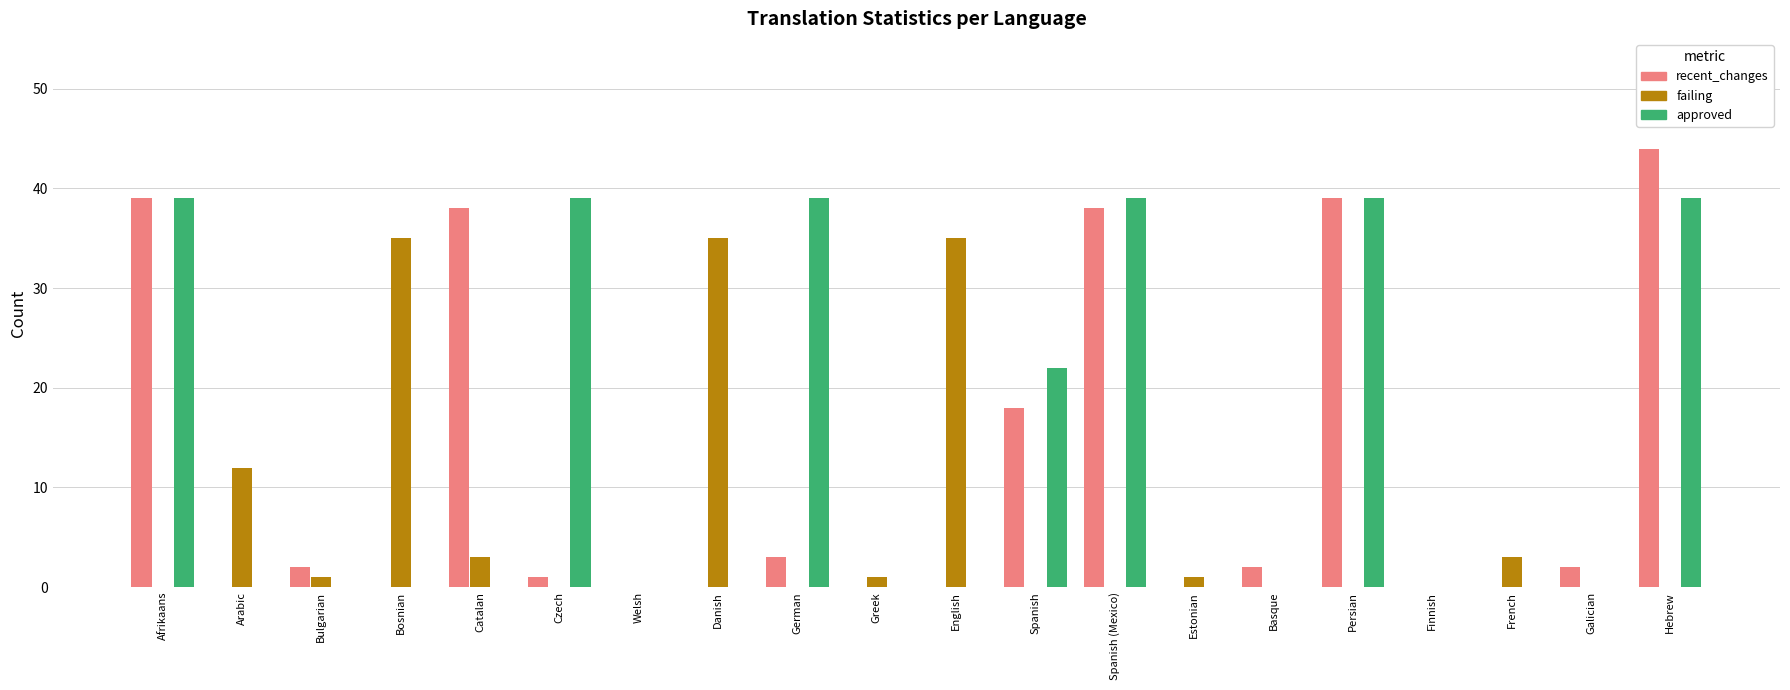

Reading left to right, transcribe all the data shown in this chart.

recent_changes: 39	0	2	0	38	1	0	0	3	0	0	18	38	0	2	39	0	0	2	44
failing: 0	12	1	35	3	0	0	35	0	1	35	0	0	1	0	0	0	3	0	0
approved: 39	0	0	0	0	39	0	0	39	0	0	22	39	0	0	39	0	0	0	39